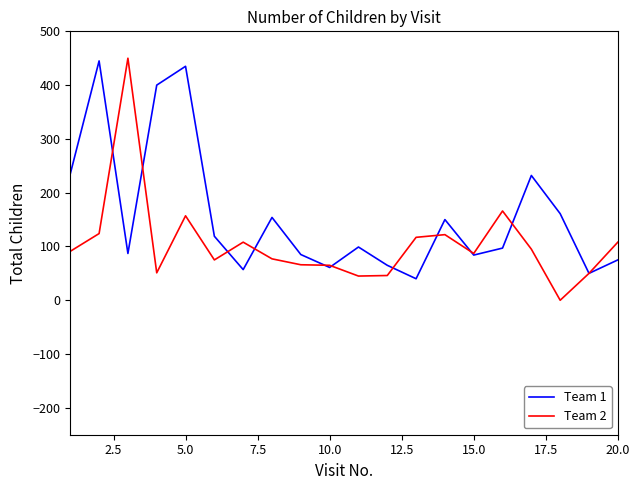

List the series in order of their overall mean, highest first.

Team 1, Team 2